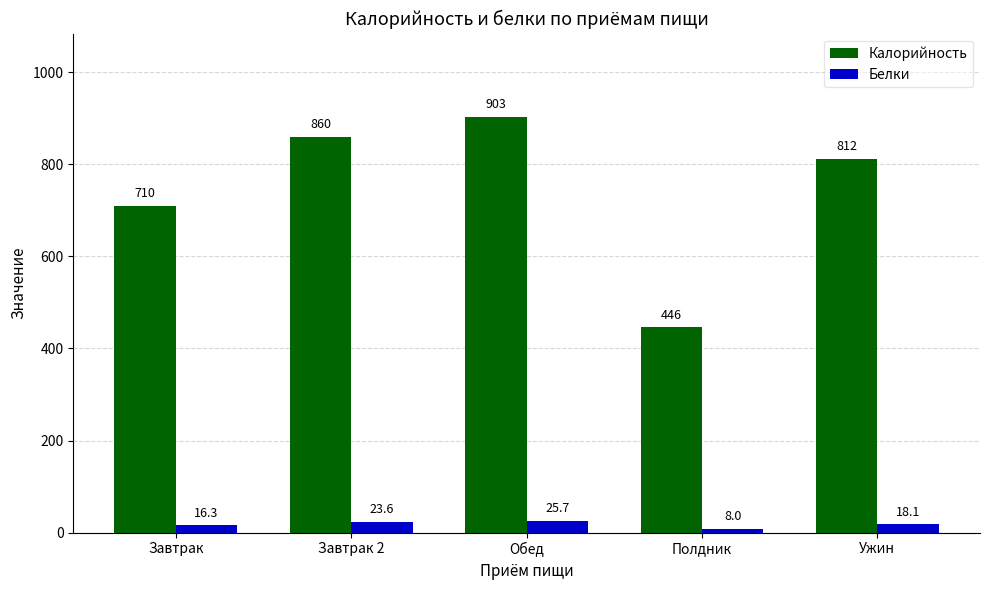

Rank the series at Обед from lowest to highest value.

Белки, Калорийность